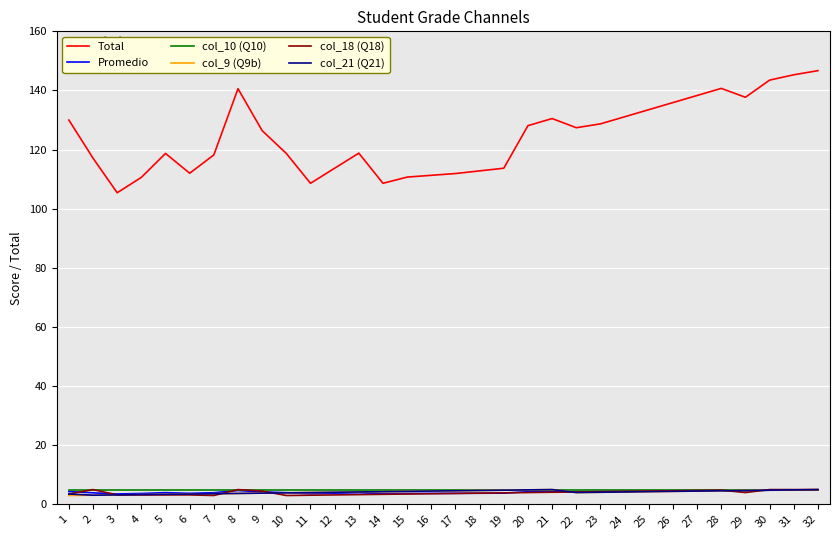

Is it true that Total equals 81.4 at 27?

False